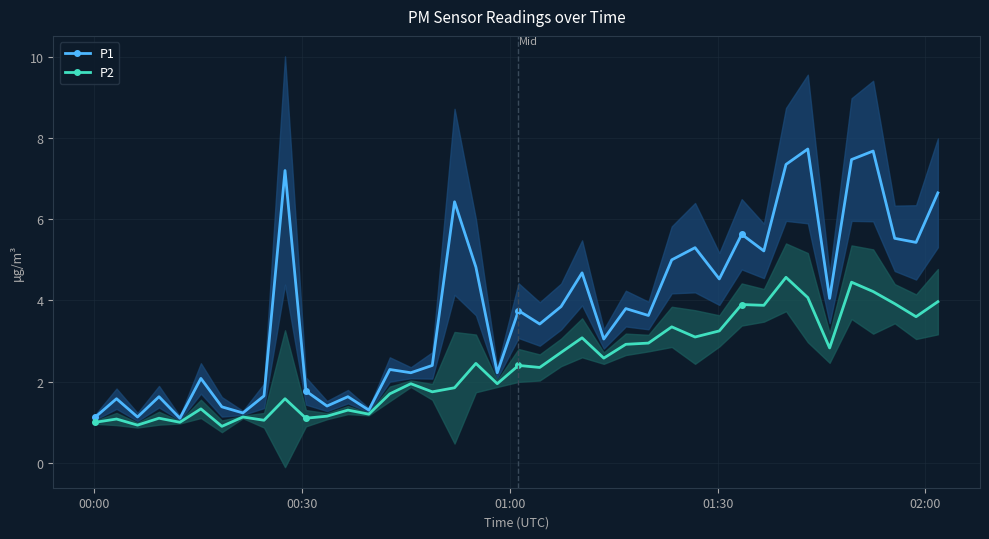

What is the minimum value for P2?

0.9